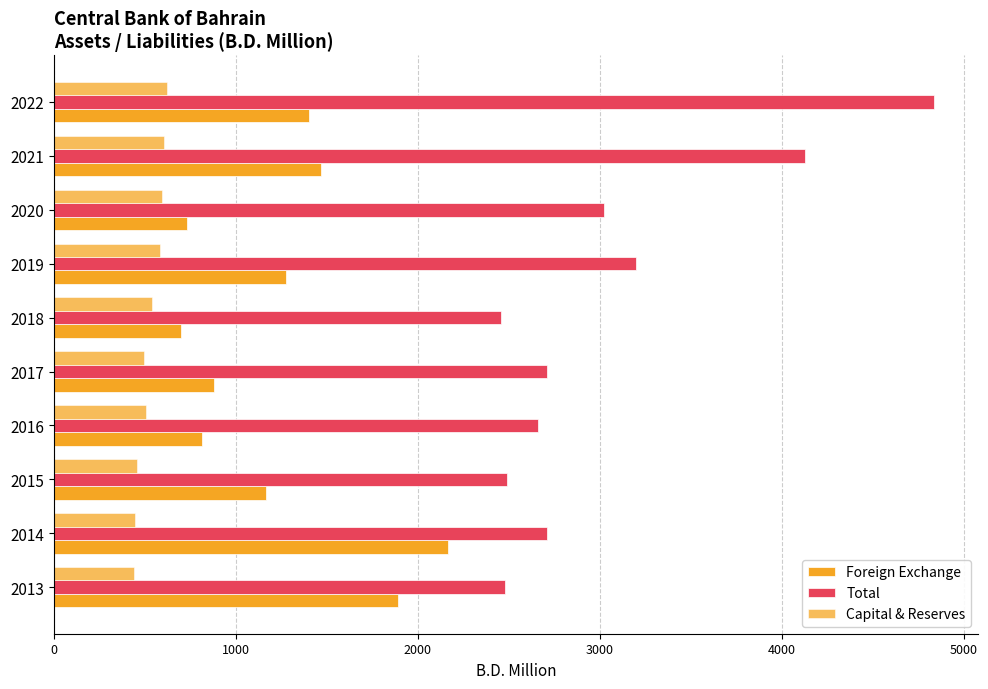

What is the difference between the maximum and second lowest values in the Capital & Reserves series?

177.9